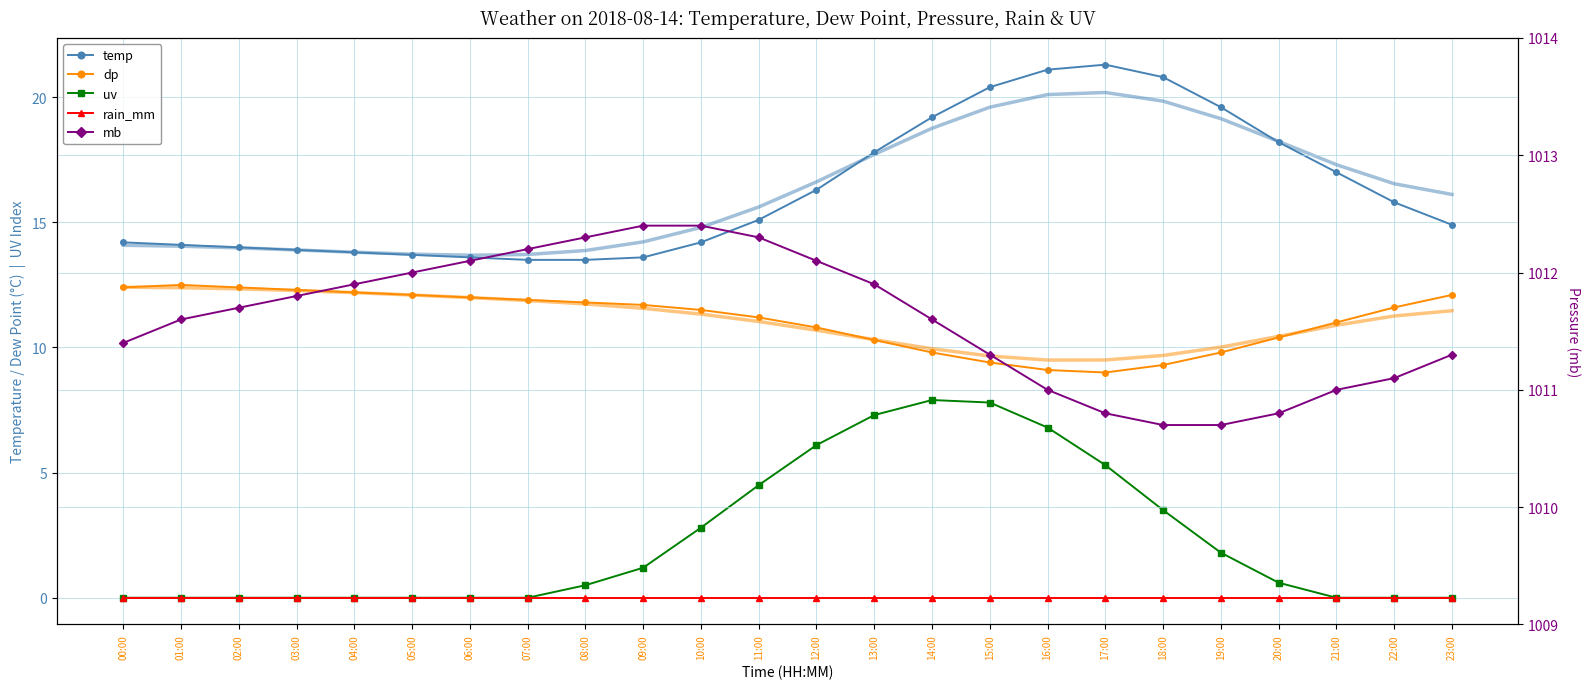

What position from the left is 04:00?

5